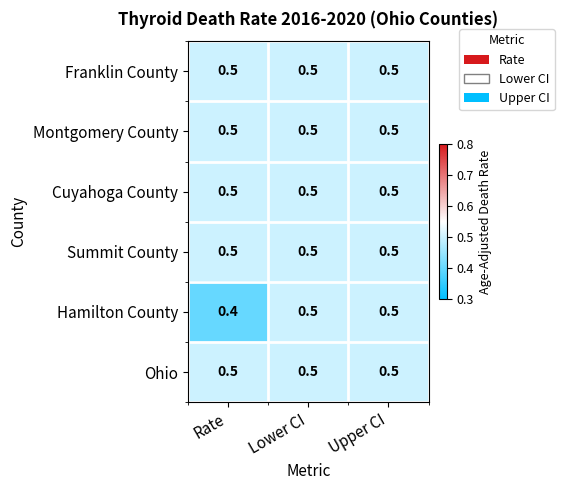

How many series are shown in this chart?

6